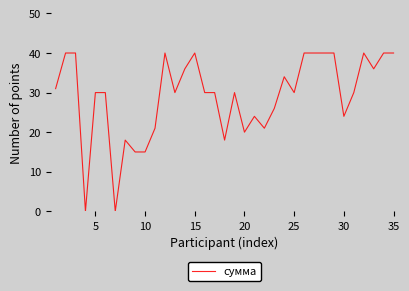

What is the maximum value shown in the chart?

40